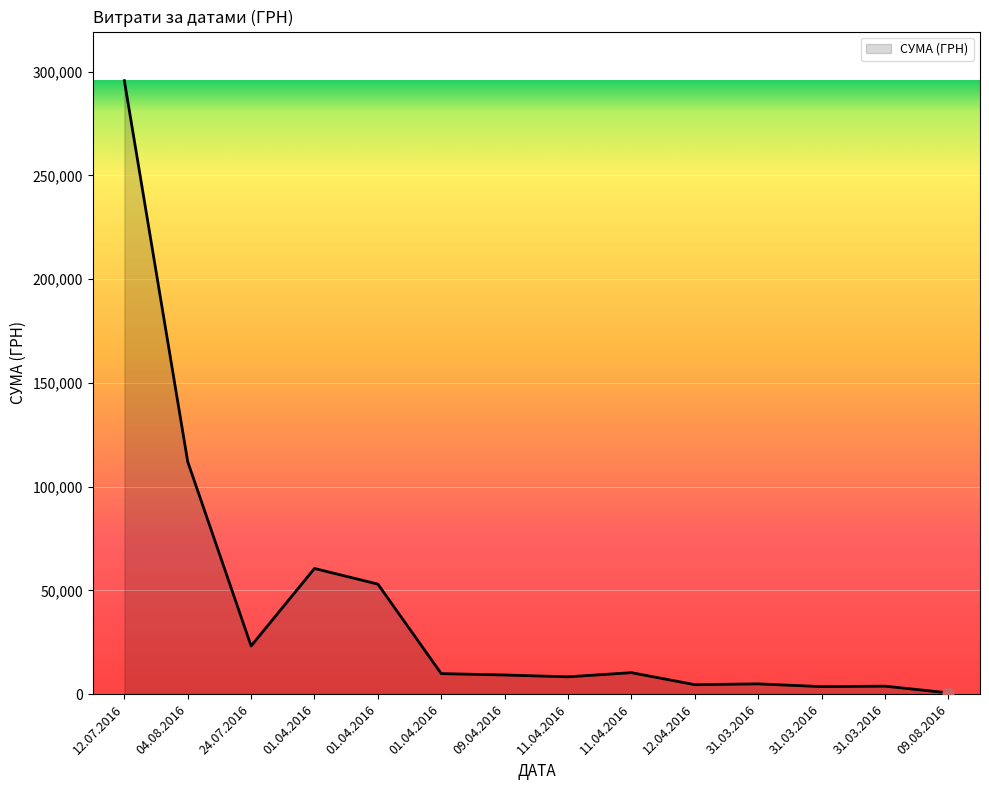

Which has a higher value, 31.03.2016 or 12.07.2016?

12.07.2016